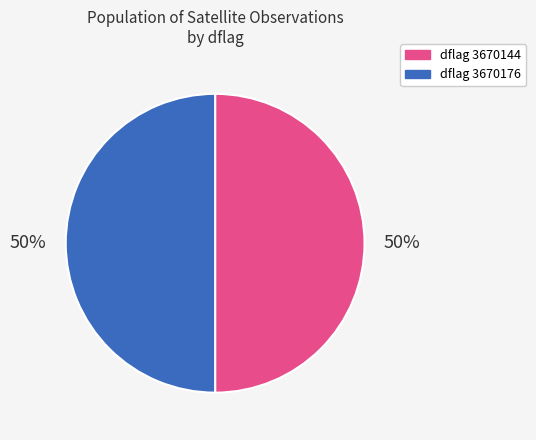

True or false: dflag 3670144 accounts for 50% of the total.

True